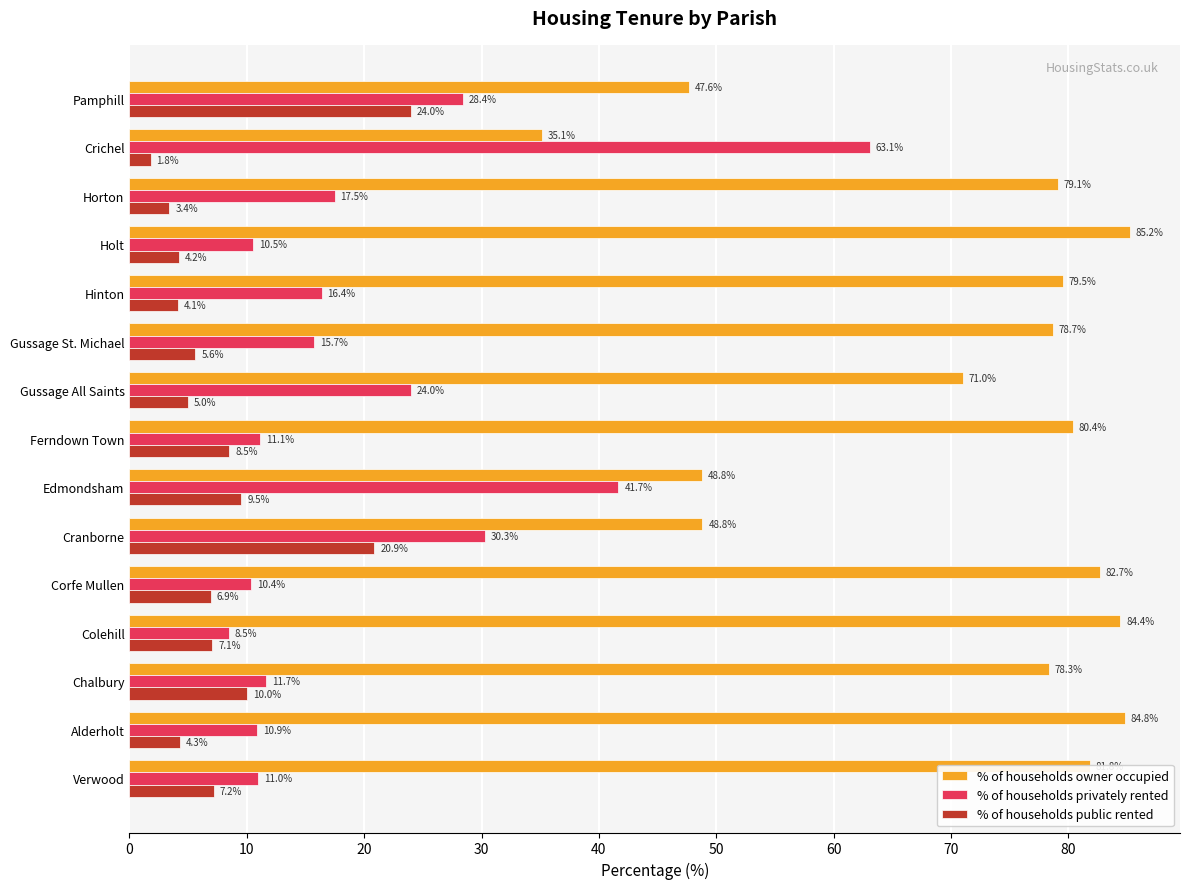

The value of % of households privately rented at Gussage All Saints is 24.0. True or false?

True